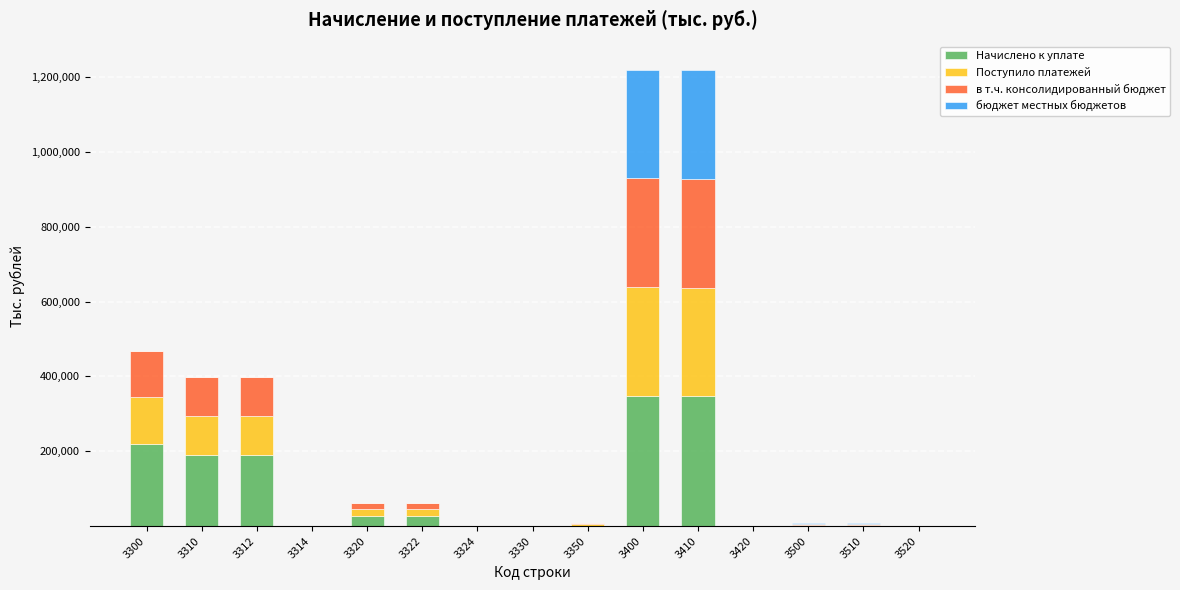

What are all the series names shown in the legend?

Начислено к уплате, Поступило платежей, в т.ч. консолидированный бюджет, бюджет местных бюджетов